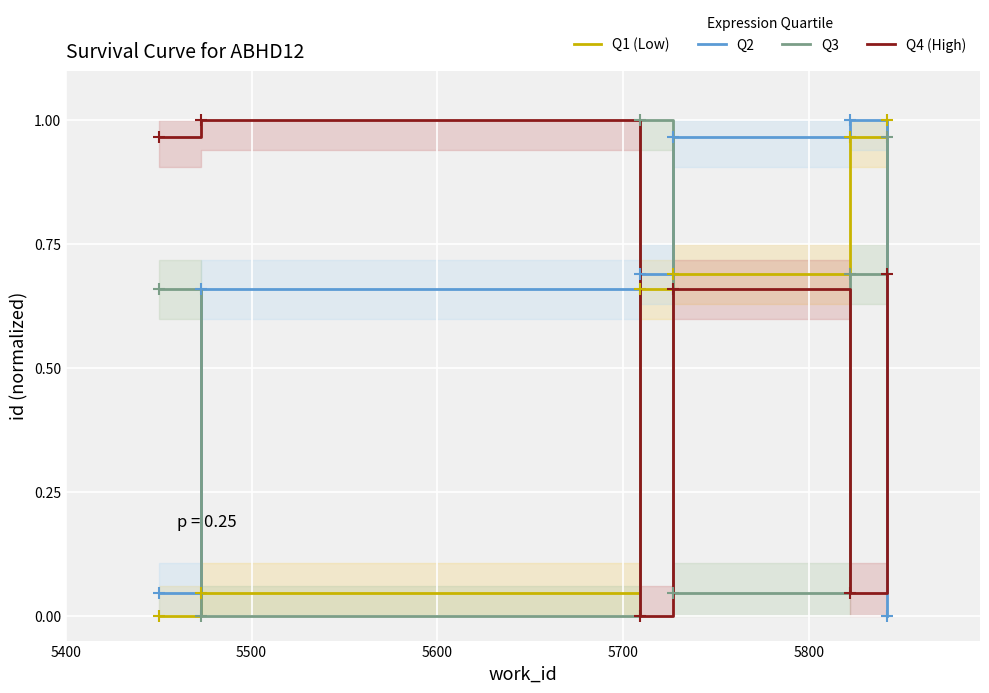

Which series ends up on top after the final intersection of Q2 and Q1 (Low)?

Q1 (Low)